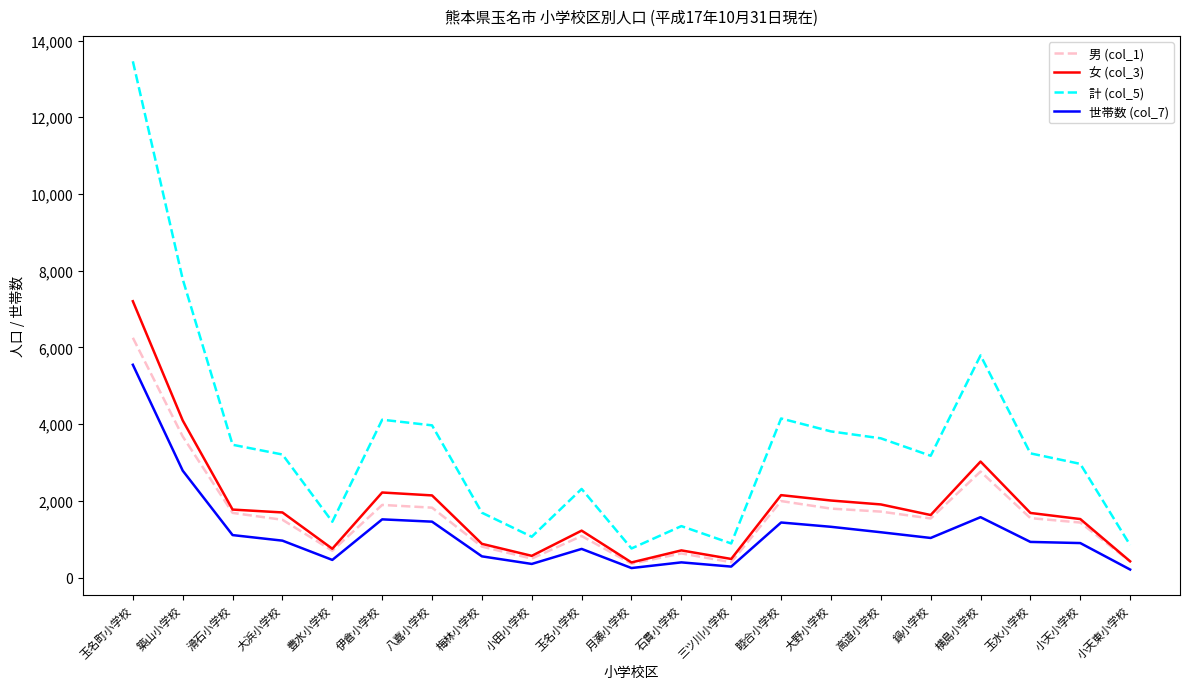

Which series has the largest range (max minus min)?

計 (col_5)